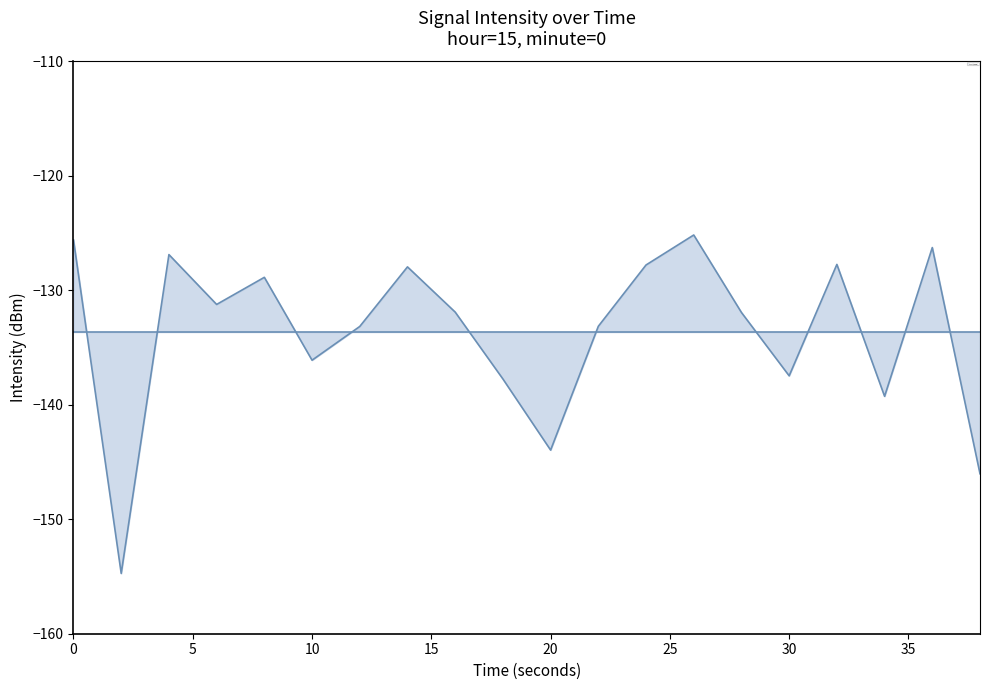

What is the greatest value displayed?

-125.2